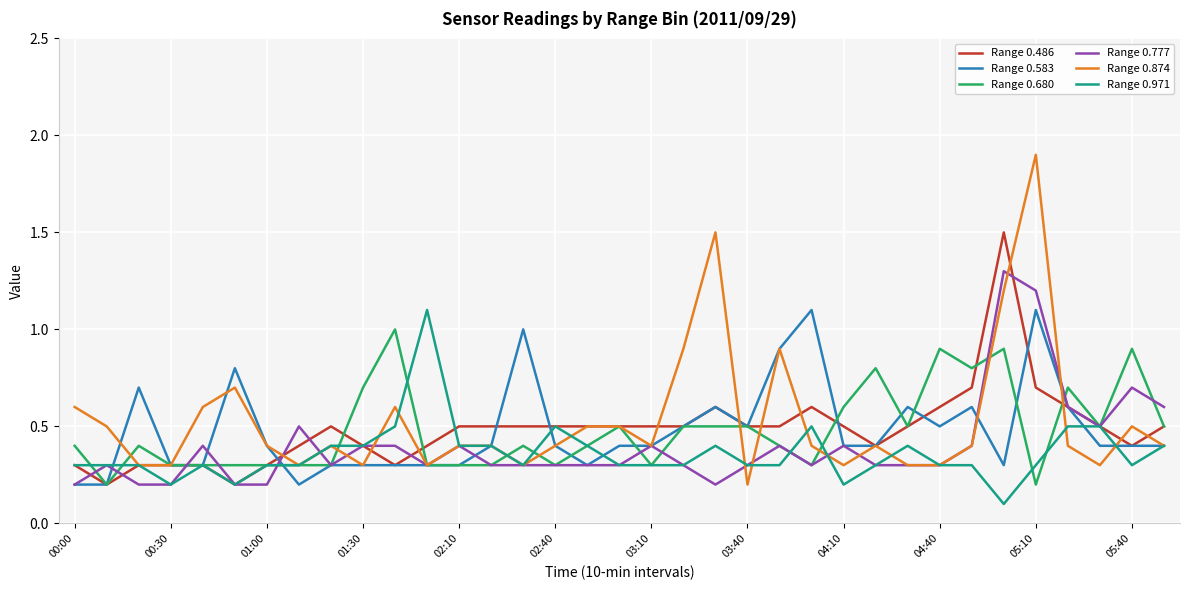

Which series has the widest spread of values?

Range 0.874